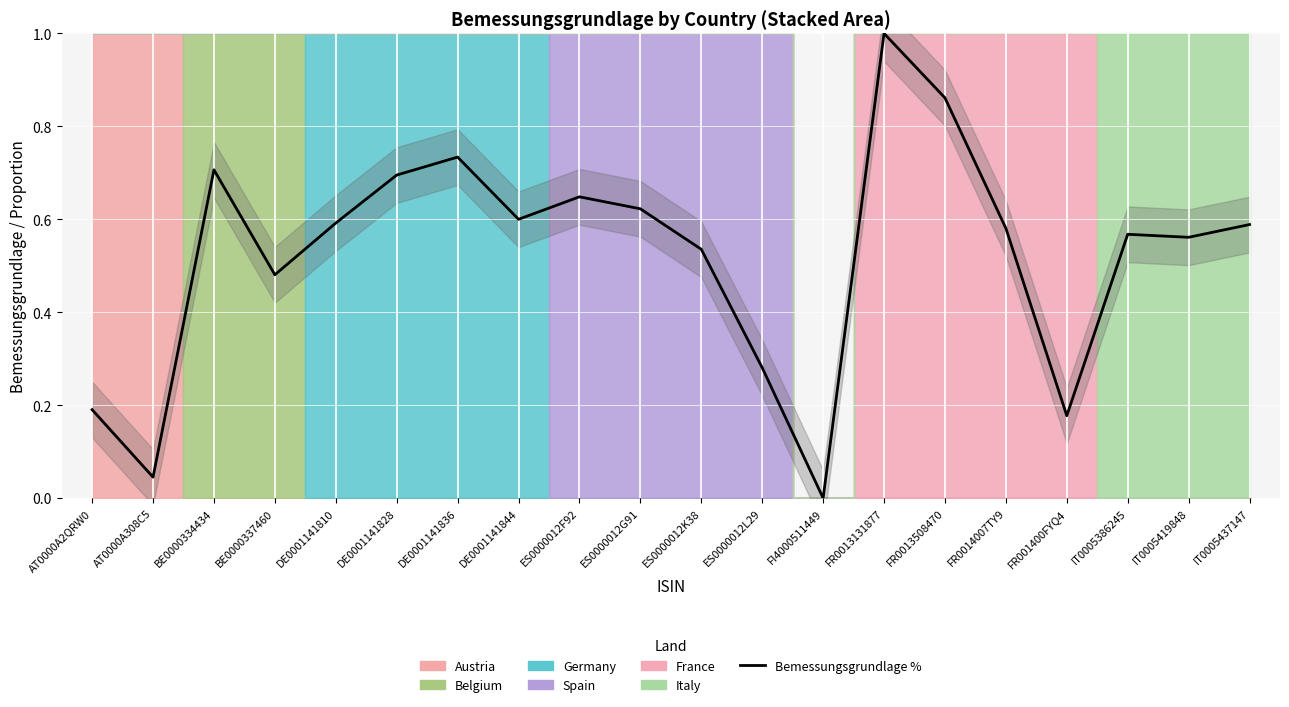

What is the label of the 13th point from the left?

FI4000511449